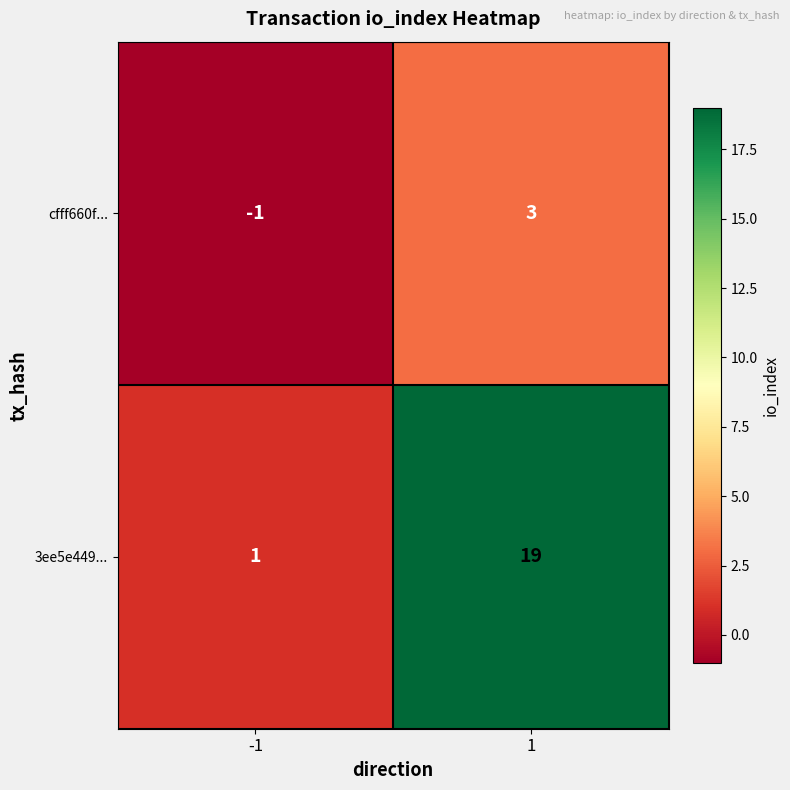

Reading left to right, transcribe all the data shown in this chart.

cfff660f...: -1	3
3ee5e449...: 1	19